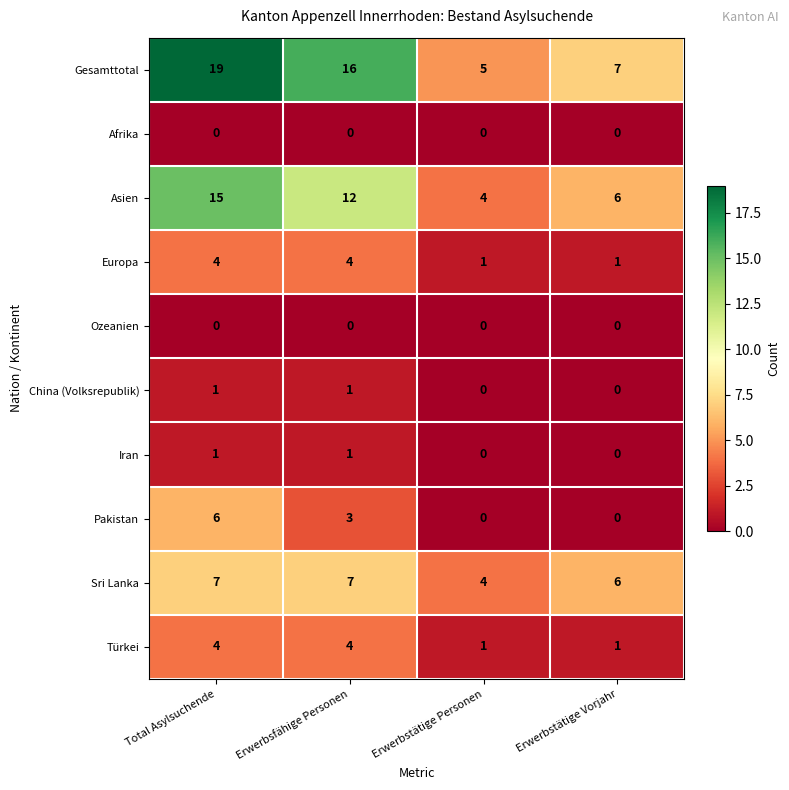

Between Erwerbsfähige Personen and Erwerbstätige Vorjahr, which series saw the biggest shift?

Gesamttotal